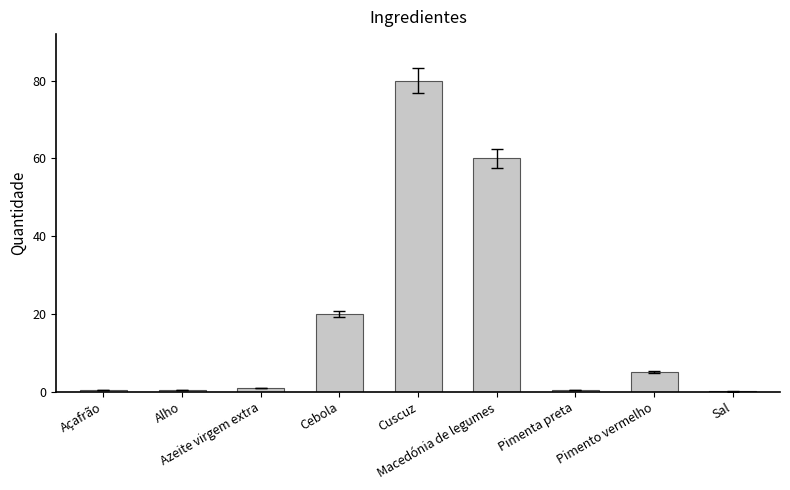

What is the greatest value displayed?

80.0